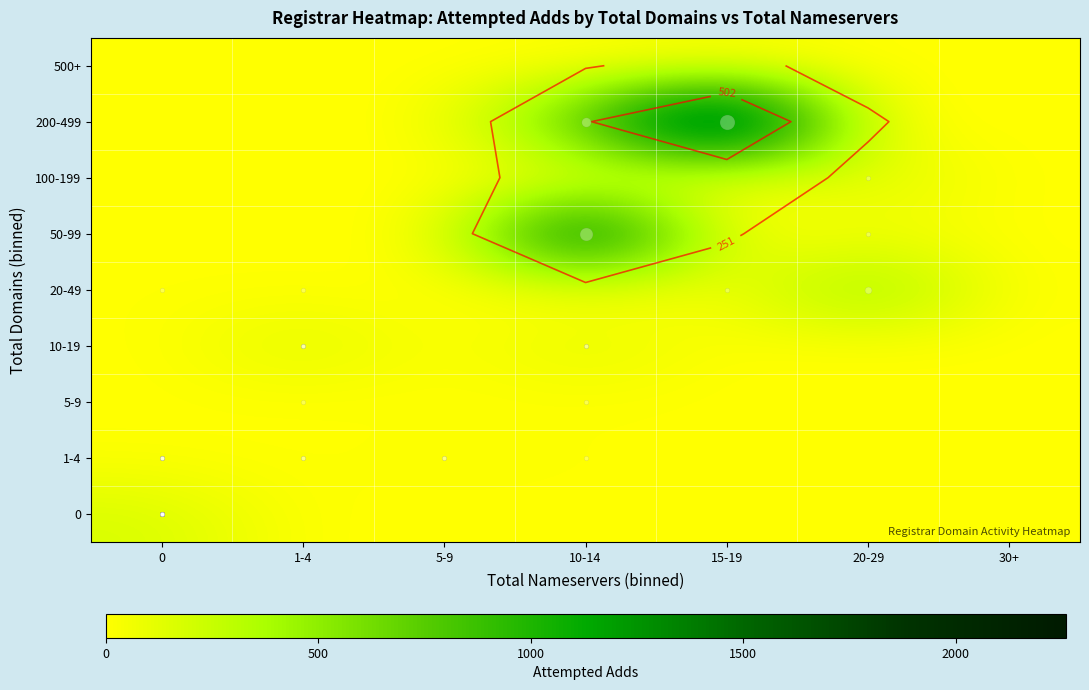

What is the sum of the 20-49 values at 5-9 and 0?

7